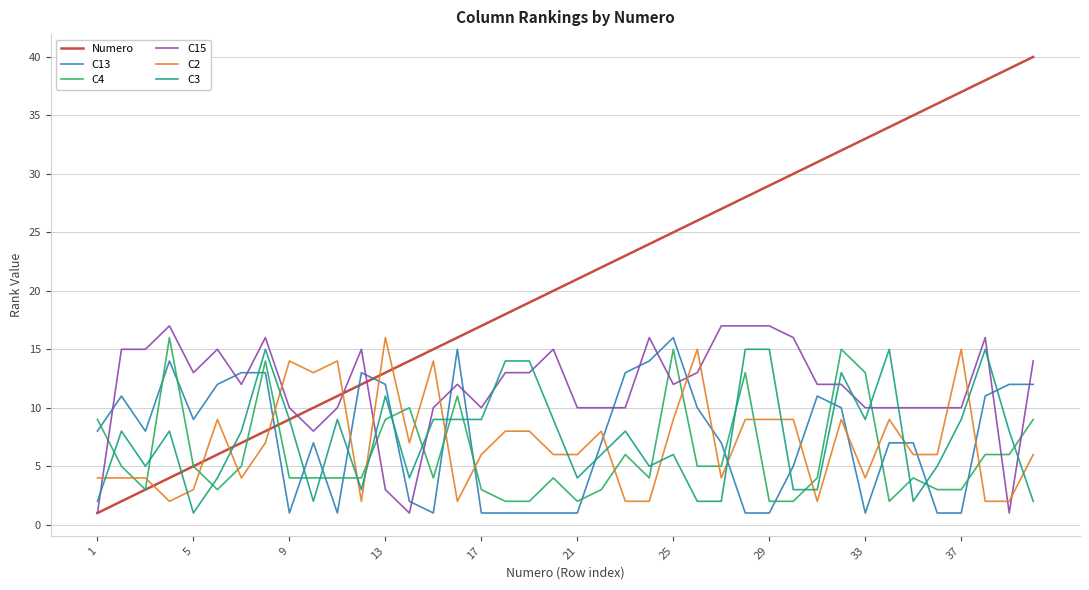

What is the greatest value displayed?

40